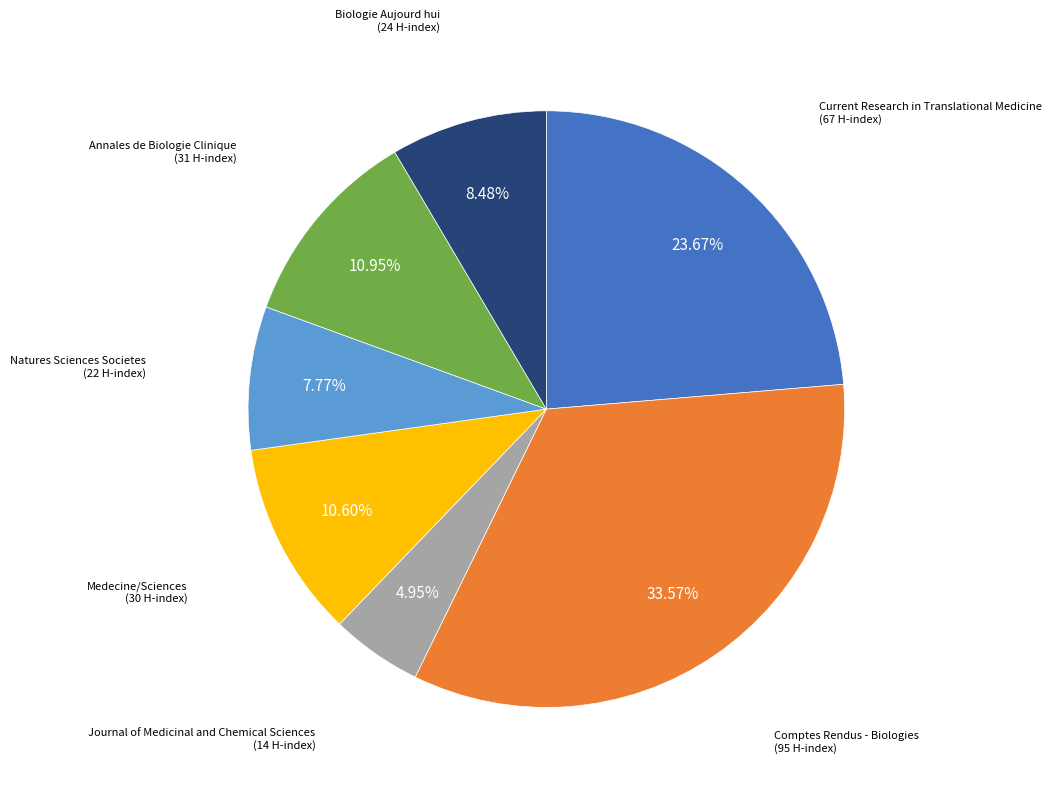

Does any single category account for the majority?

No